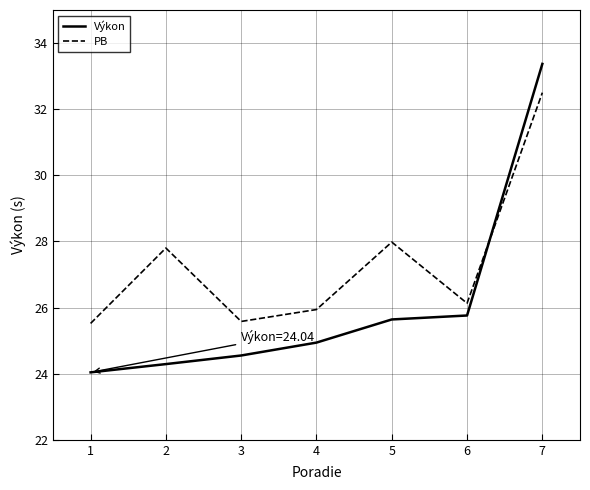

At which label does Výkon reach its peak?

7